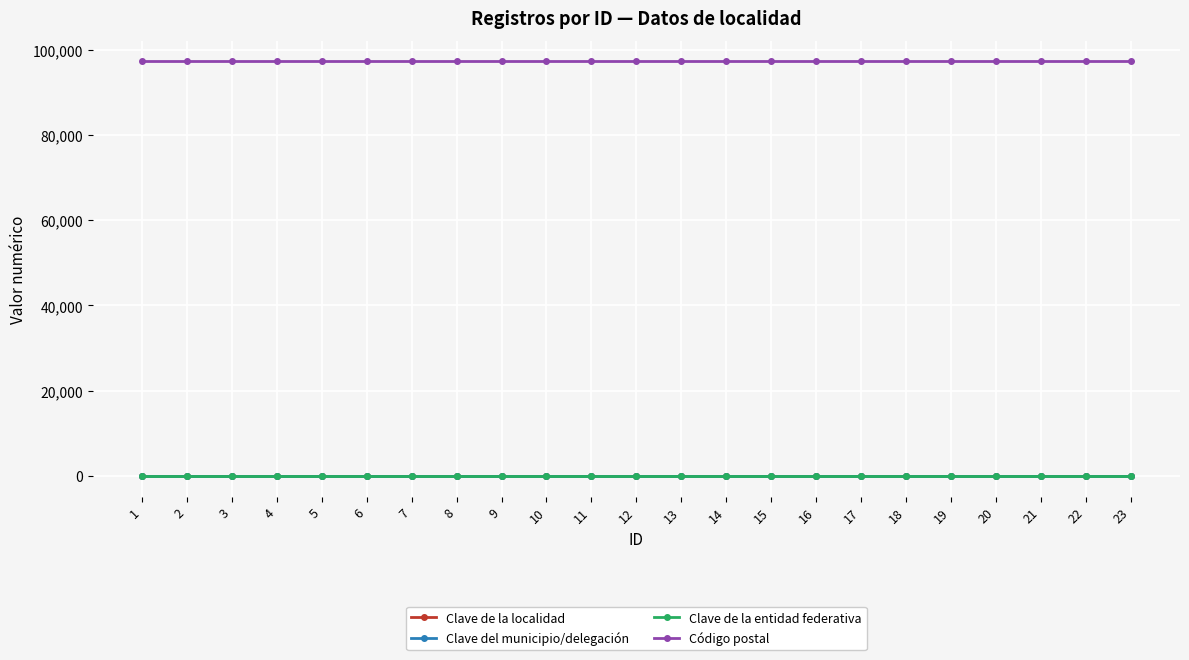

True or false: Clave del municipio/delegación and Código postal intersect in this chart.

False